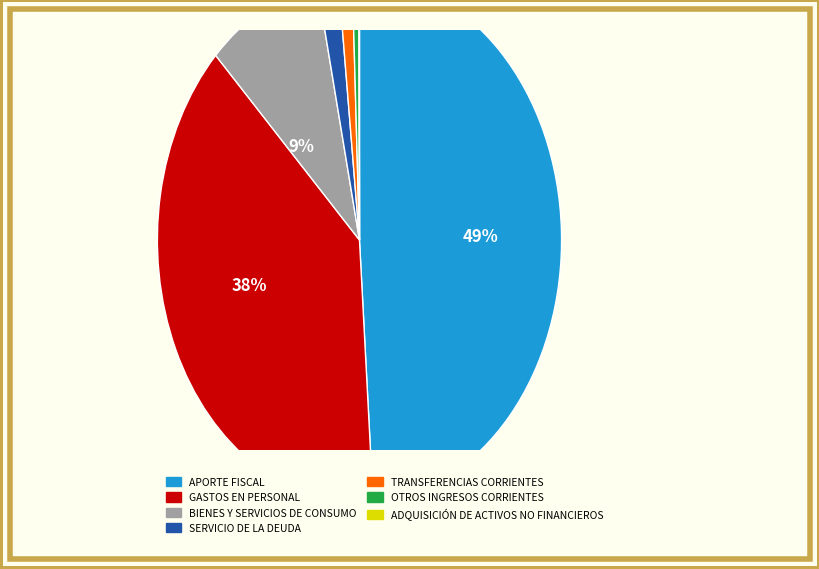

To the nearest percent, what is the average slice percentage?

14%